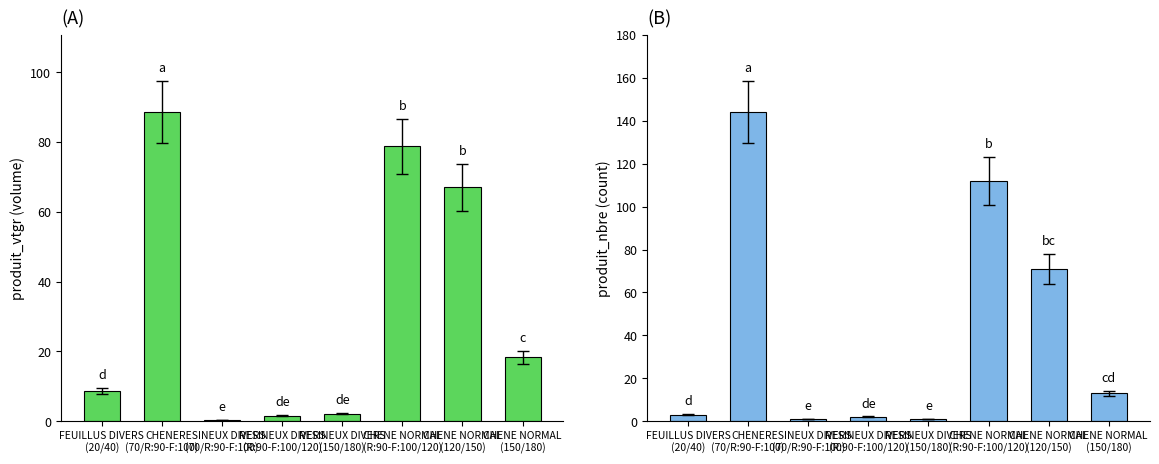

What is the difference between the maximum and second lowest values in the produit_nbre series?

143.0